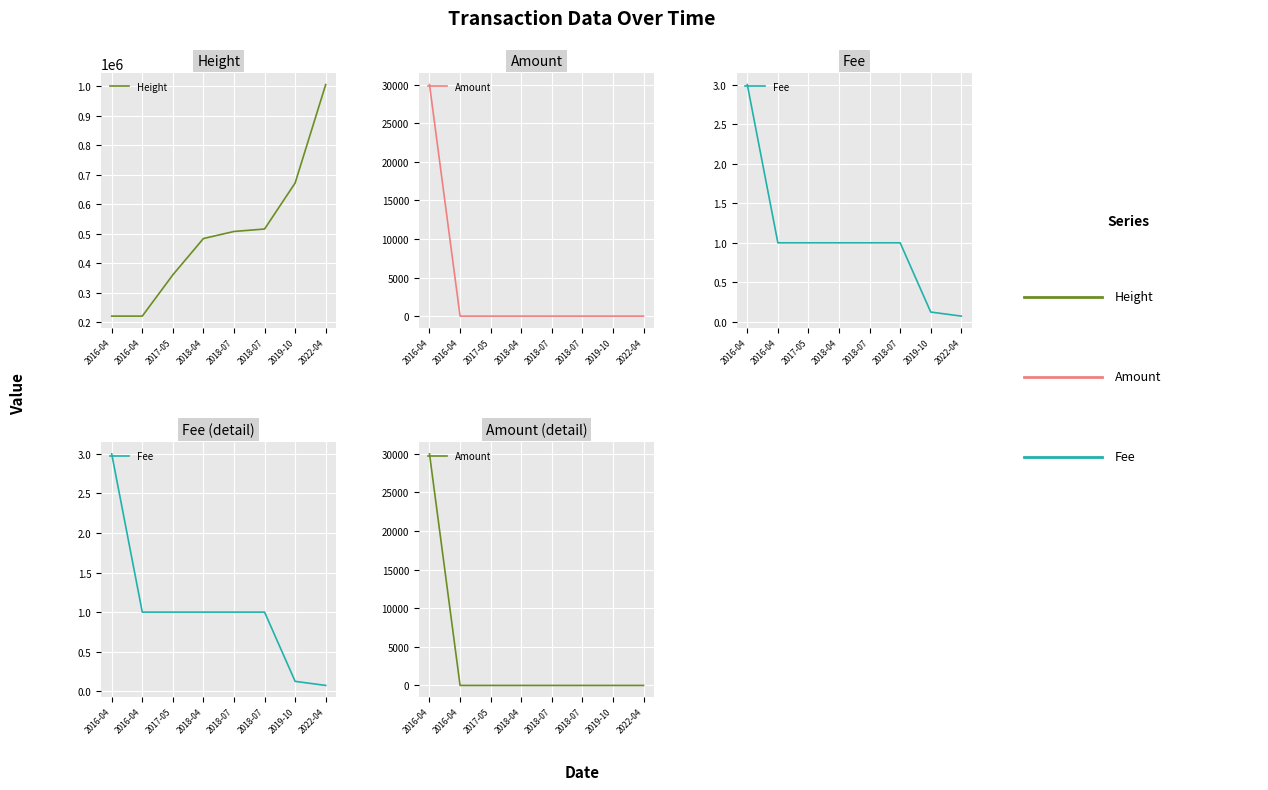

List the series in order of their peak value, highest first.

Height, Amount, Fee